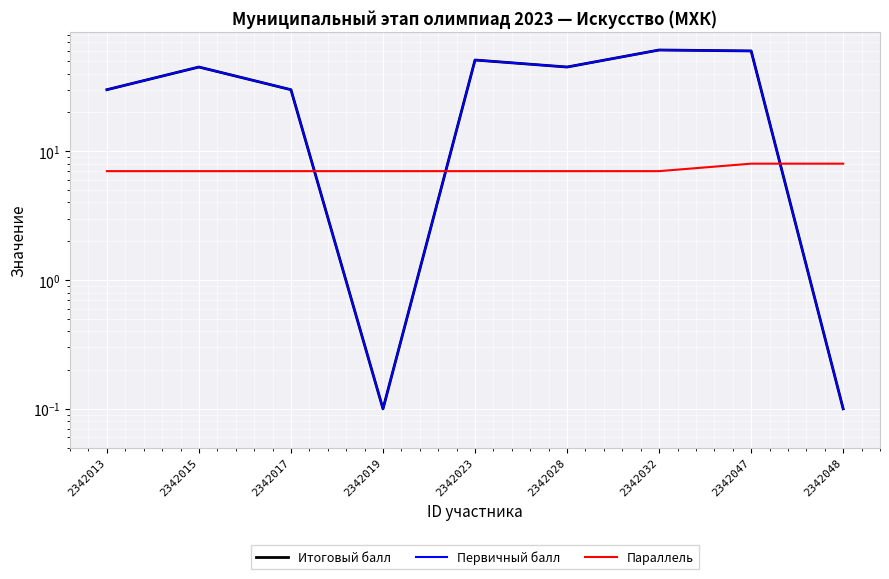

What are all the series names shown in the legend?

Итоговый балл, Первичный балл, Параллель